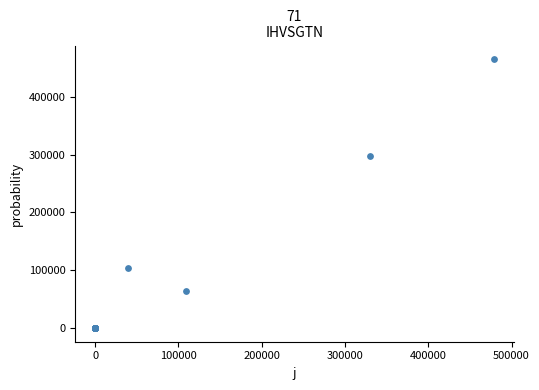

What Y value in the scatter plot is closest to 232532?

297098.8